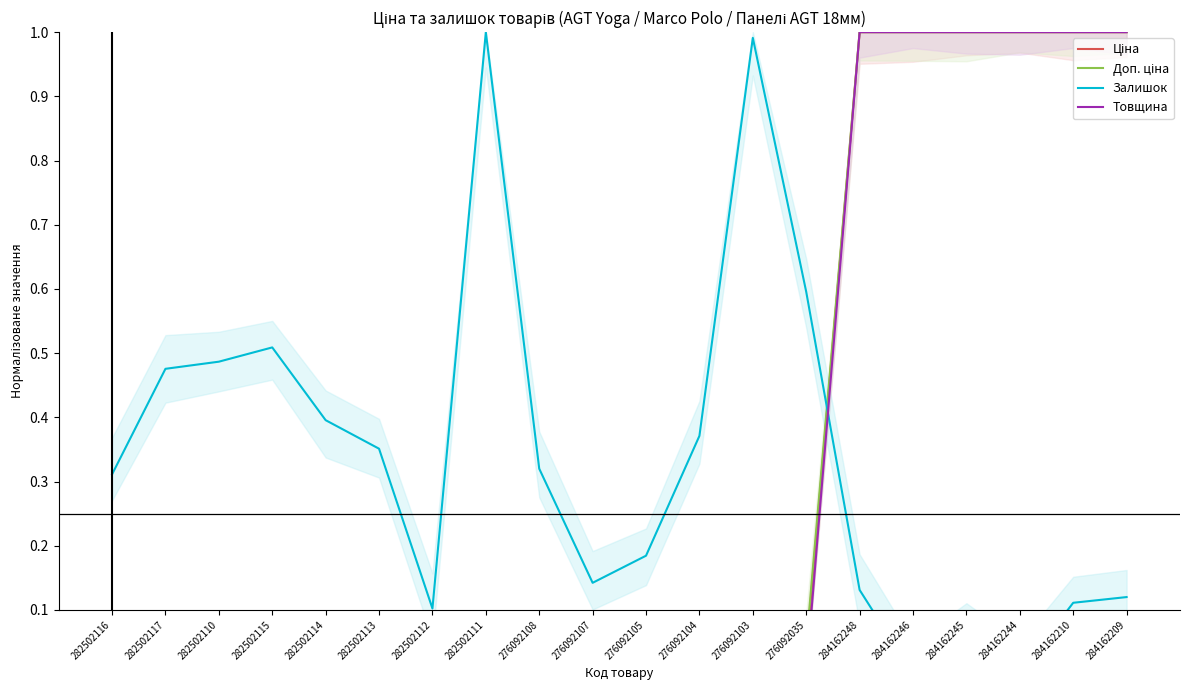

At which label is Доп. ціна closest to 0?

276092107